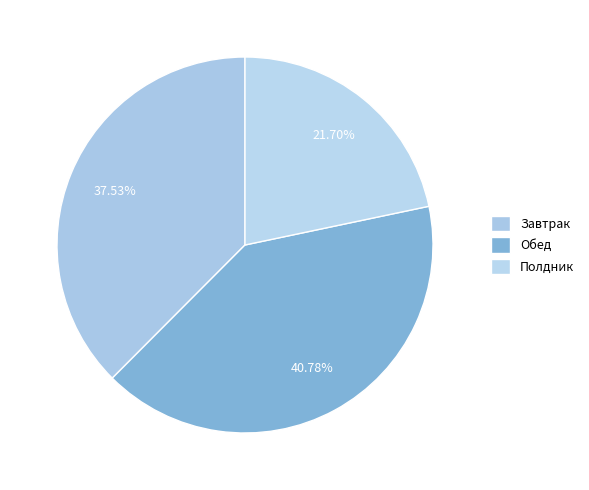

To the nearest percent, what is the difference between the Полдник and Завтрак slice percentages?

16%